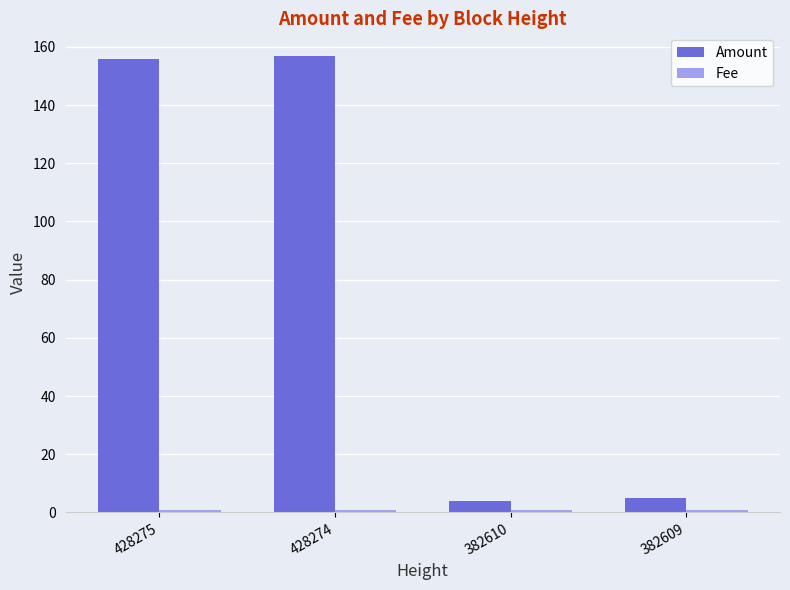

What is the minimum value for Amount?

4.0